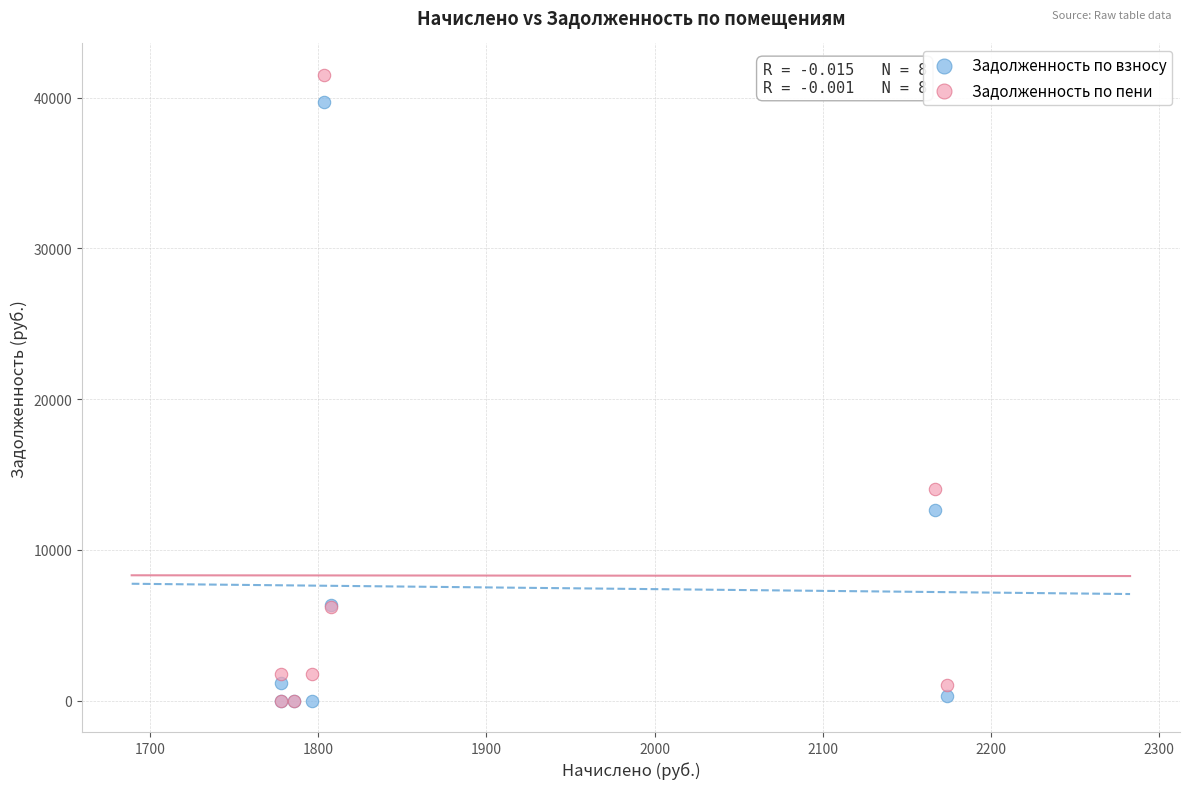

In the Задолженность по пени series, what Y value is closest to 20757?

14051.5